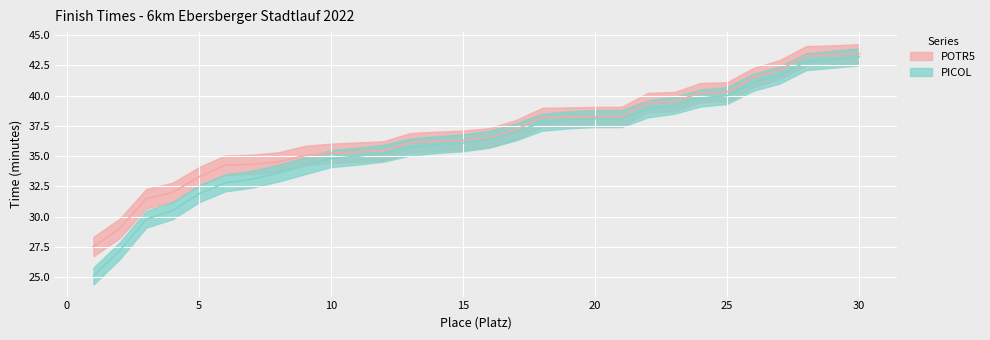

What is the value of the PICOL point at the 24th from the left?

39.8